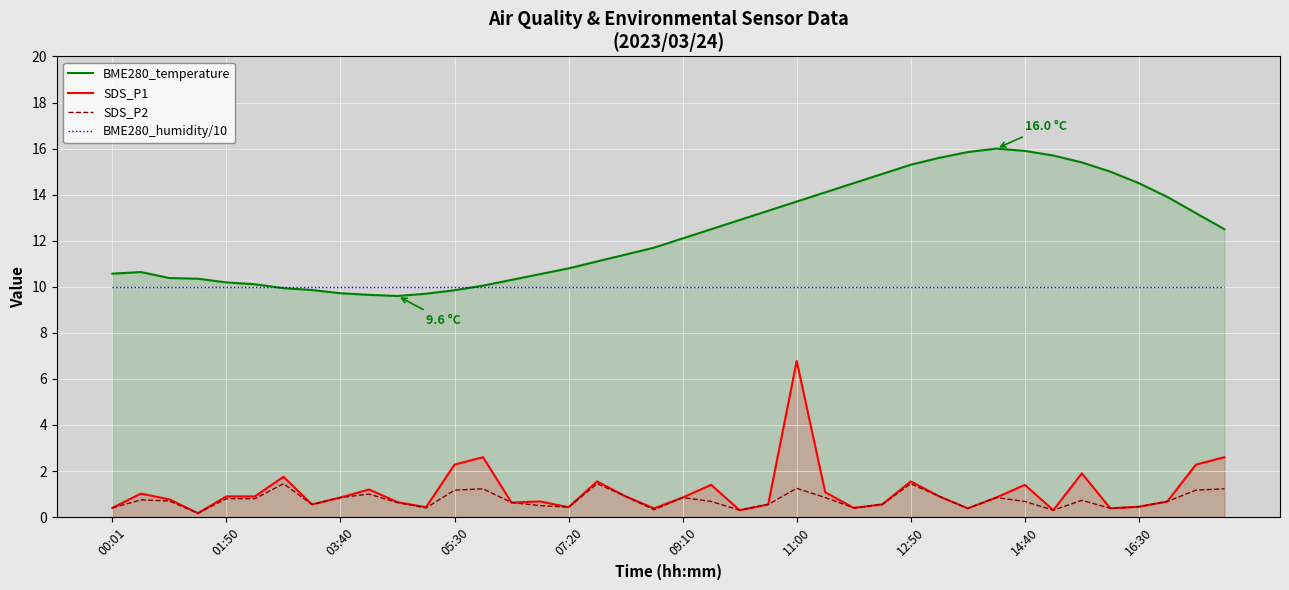

Rank the series at 14:40 from highest to lowest value.

BME280_temperature, BME280_humidity/10, SDS_P1, SDS_P2